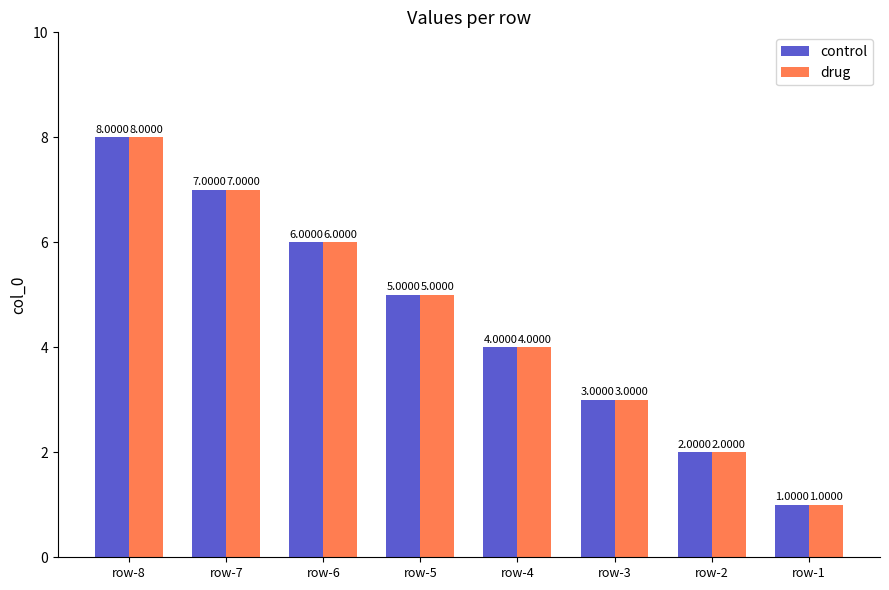

List the labels in order of control value, largest first.

row-8, row-7, row-6, row-5, row-4, row-3, row-2, row-1